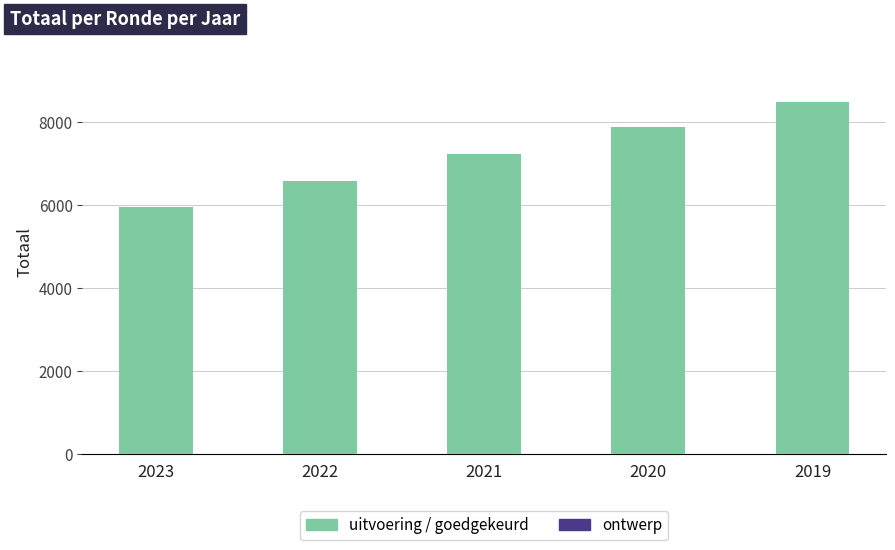

The value of uitvoering / goedgekeurd at 2019 is 8490. True or false?

True